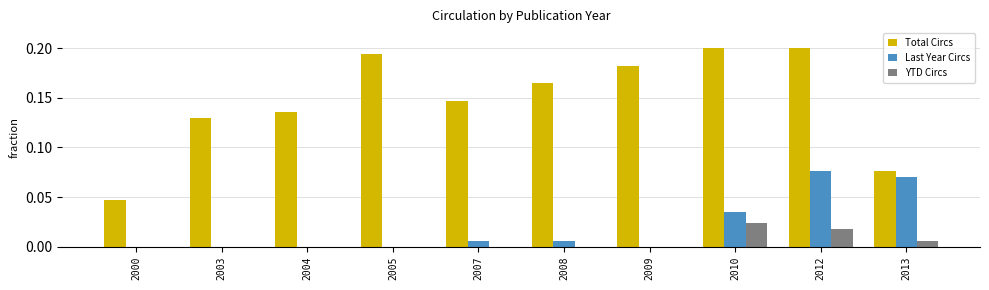

True or false: Total Circs has a value of 0.1 at 2012.

False